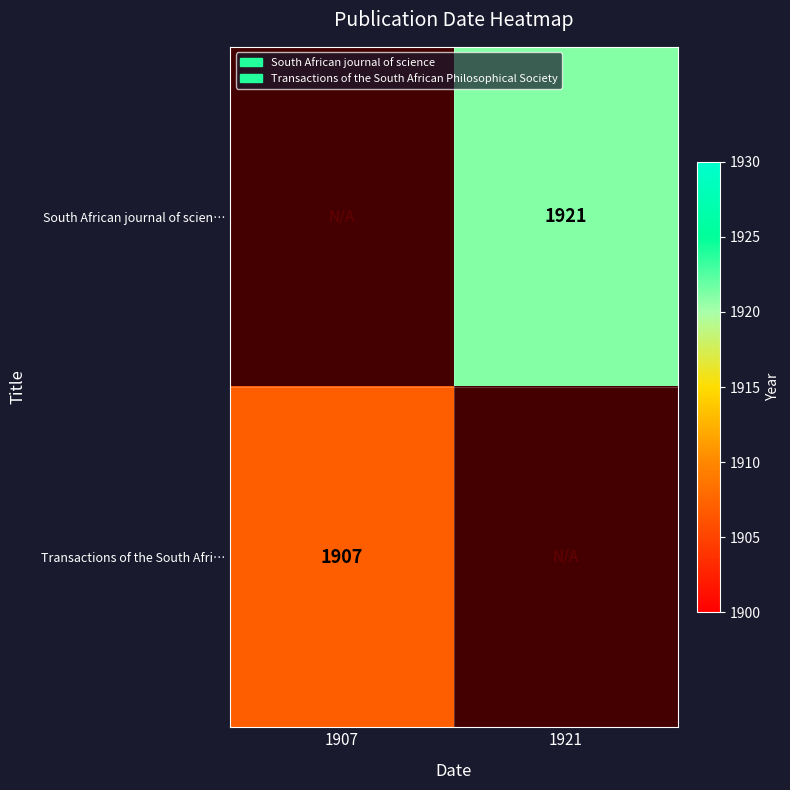

The South African journal of scien… series shows 1921 at 1921. True or false?

True